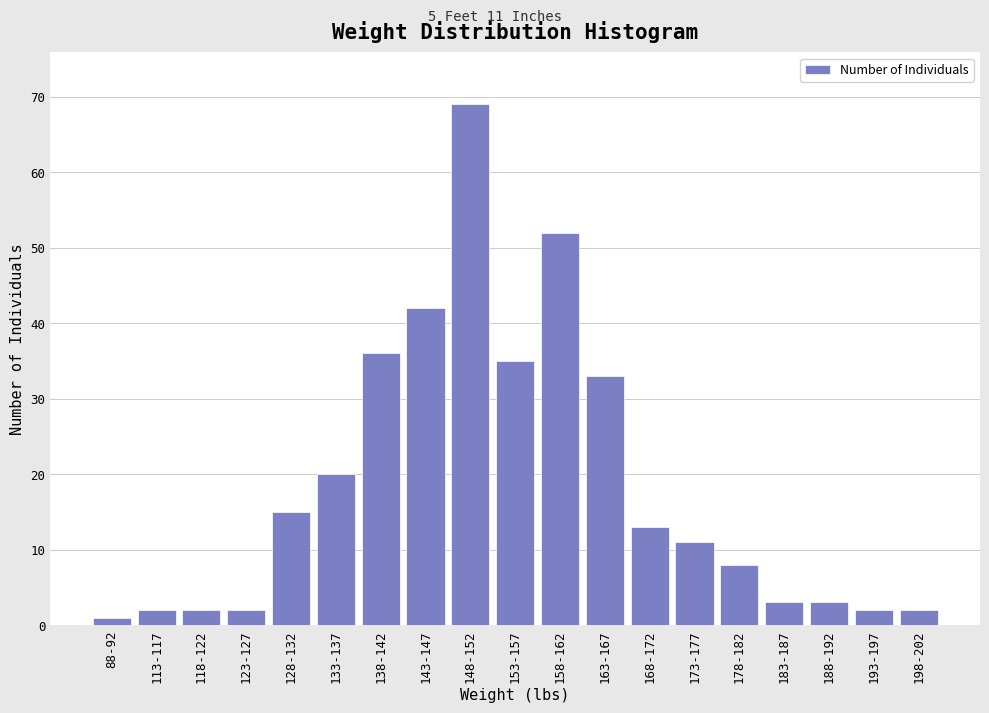

Reading right to left, transcribe all the data shown in this chart.

2	2	3	3	8	11	13	33	52	35	69	42	36	20	15	2	2	2	1